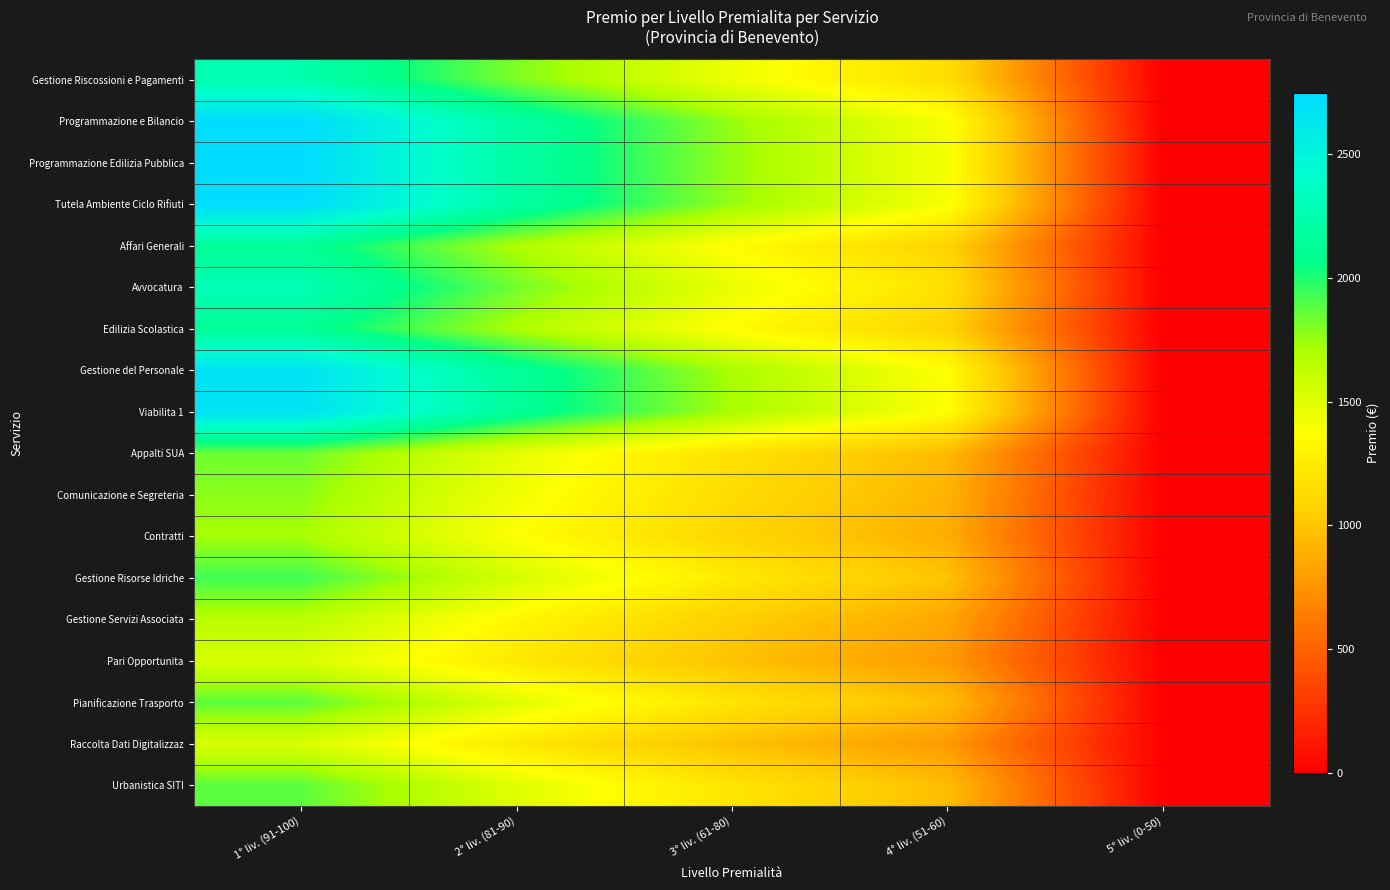

What is the difference between the highest and lowest values at 1° liv. (91-100)?

1219.0